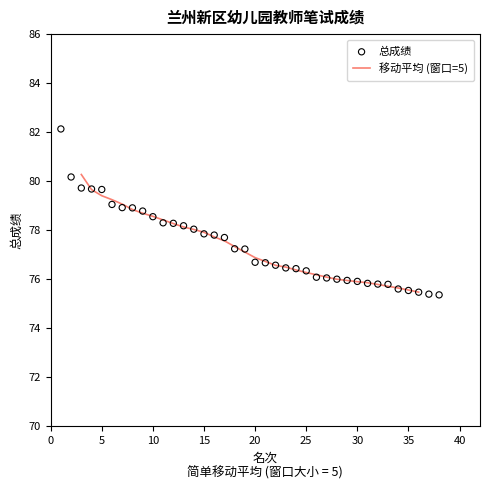

Between 21 and 29, which is larger?

21